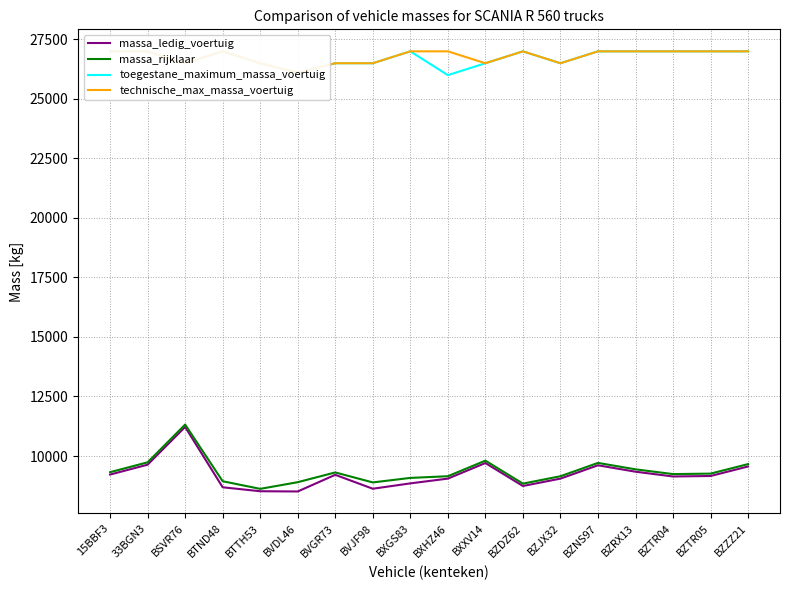

At which label does massa_rijklaar reach its minimum?

BTTH53